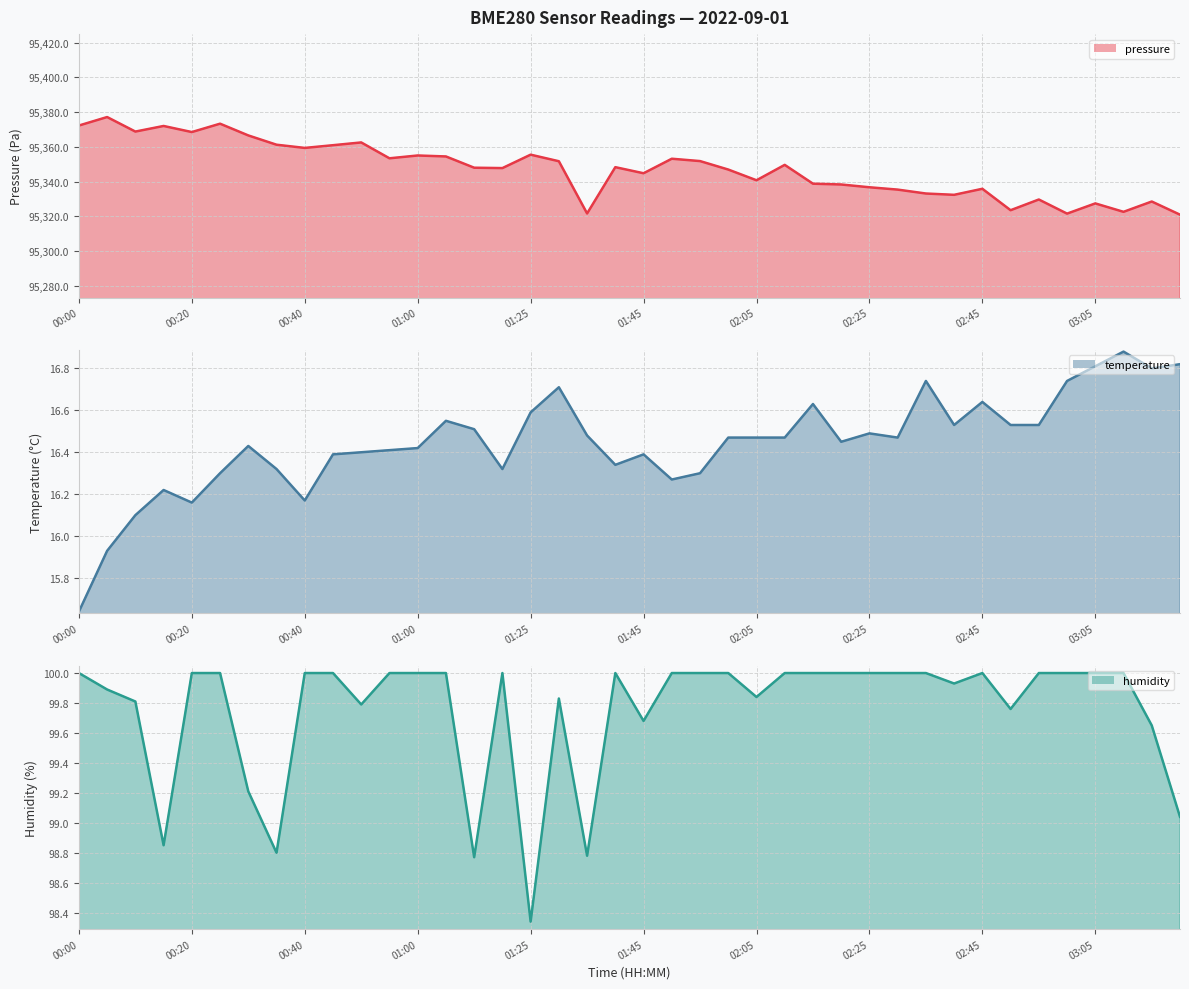

At which label is pressure line closest to 95349?

19